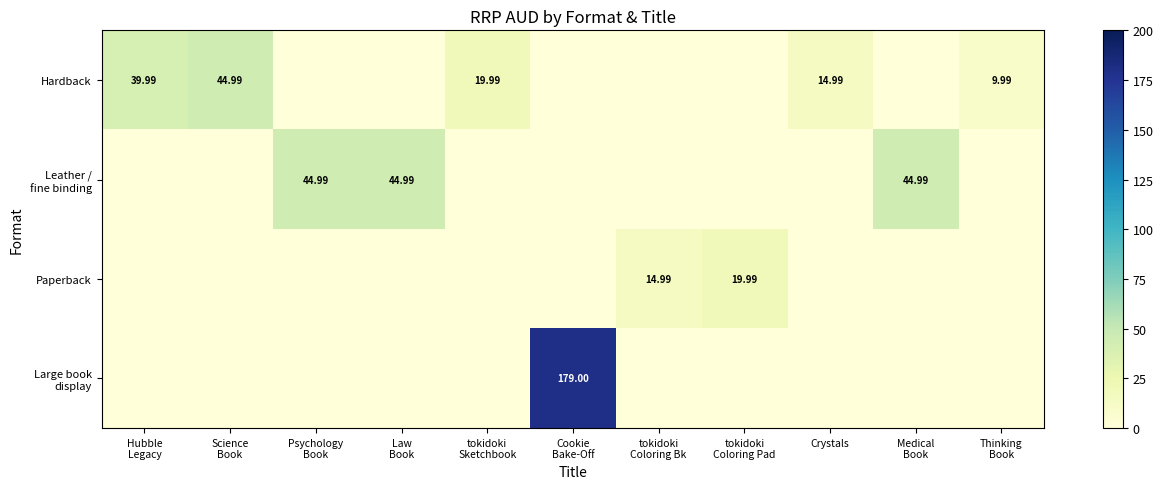

Between tokidoki Coloring Pad and Medical Book, which series saw the biggest shift?

Leather / fine binding